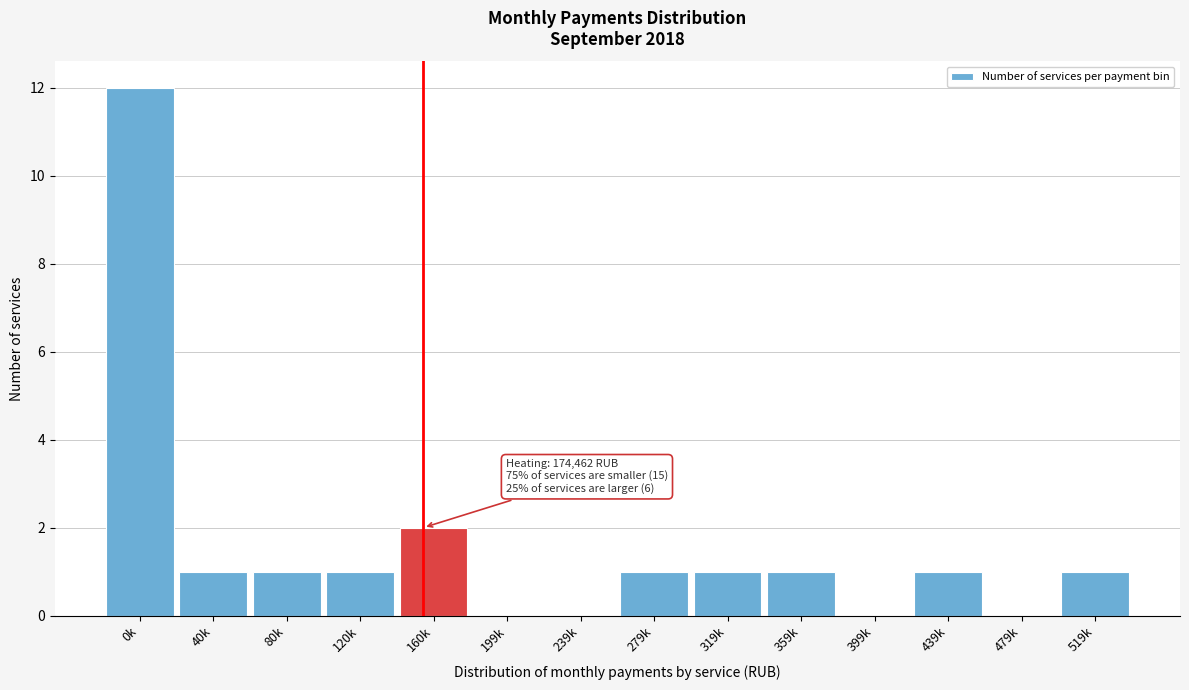

Reading right to left, transcribe all the data shown in this chart.

519k=1	479k=0	439k=1	399k=0	359k=1	319k=1	279k=1	239k=0	199k=0	160k=2	120k=1	80k=1	40k=1	0k=12